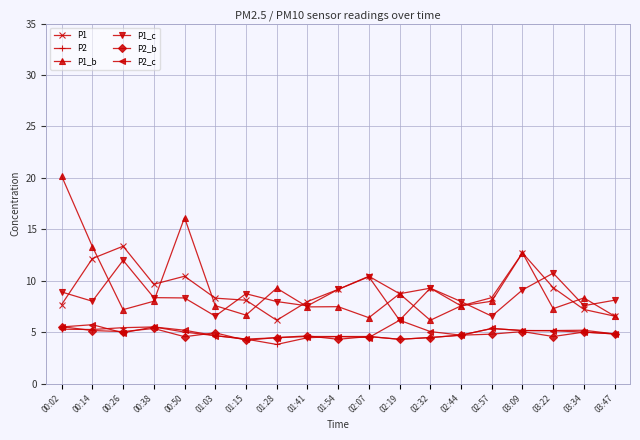

Which series has the largest range (max minus min)?

P1_b